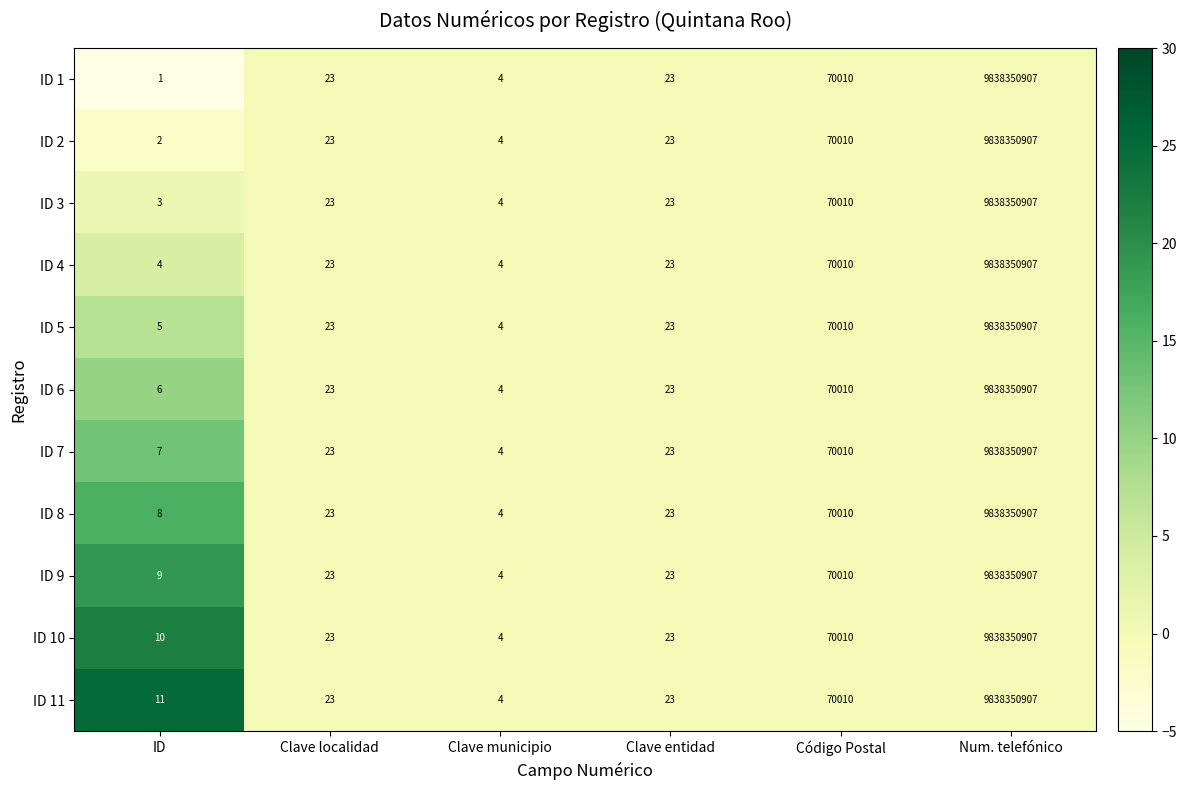

Which series has the largest total across all categories?

ID 11